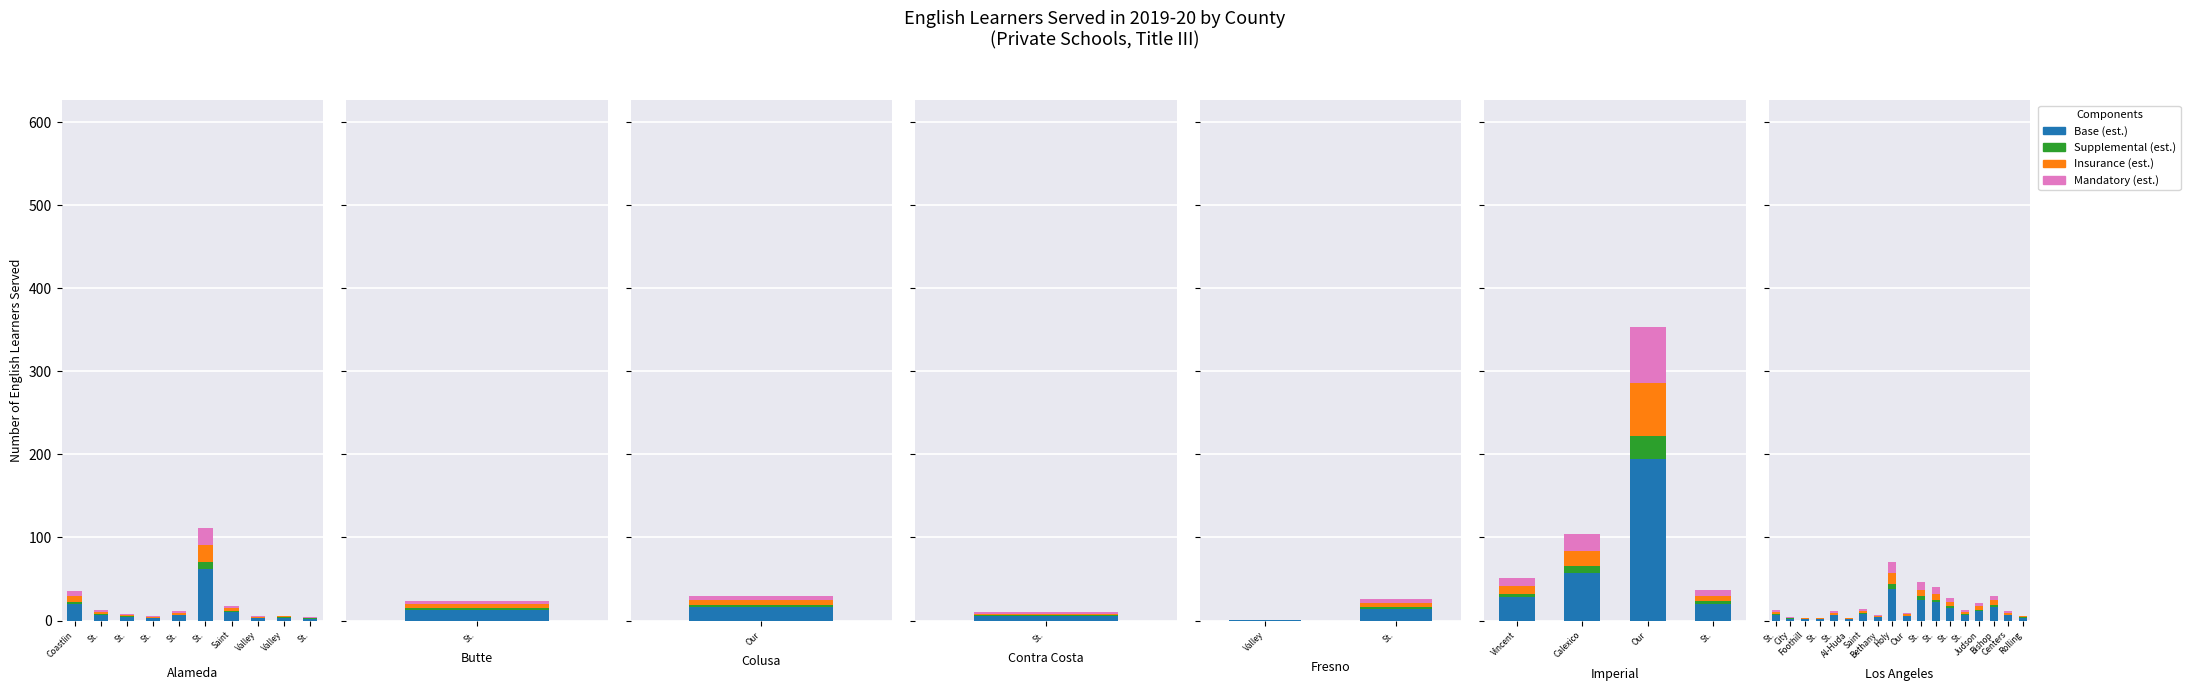

At which label does Supplemental Salary reach its minimum?

Foothill